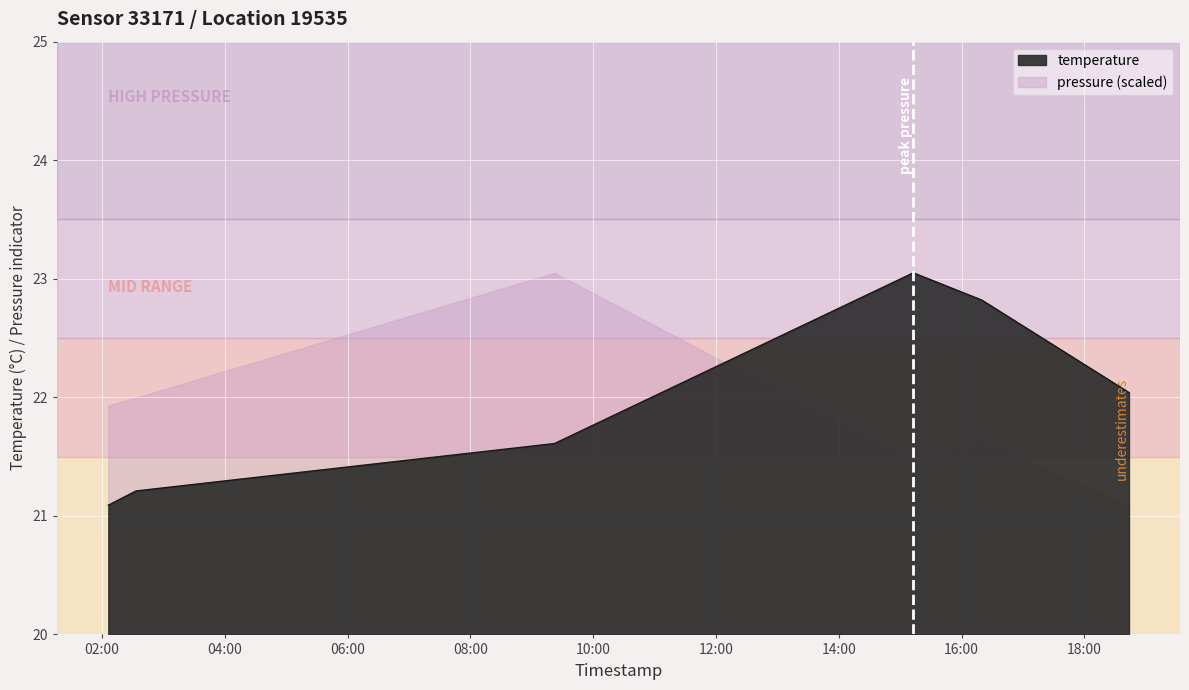

What is the average value?

22.0